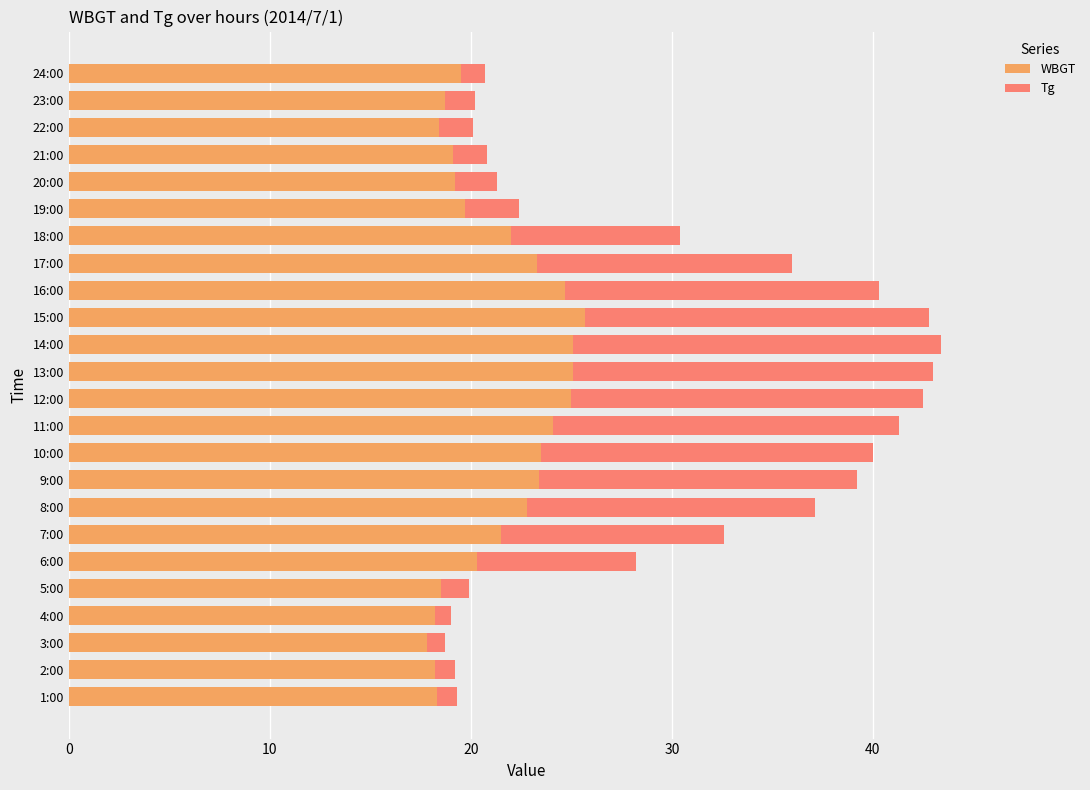

What is the difference between the second highest and second lowest values in the WBGT series?

6.9